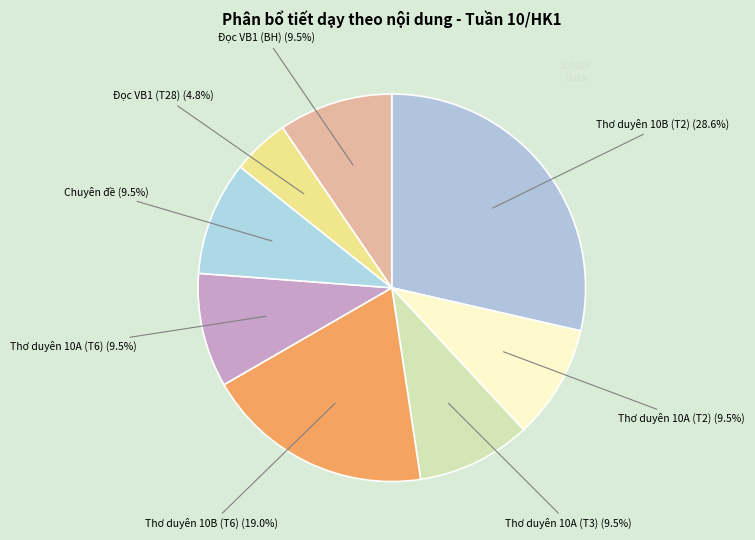

Count the number of slices in the pie.

8